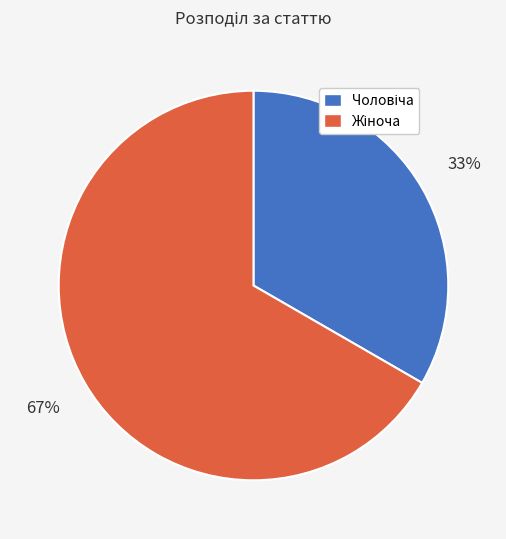

Does any single category account for the majority?

Yes